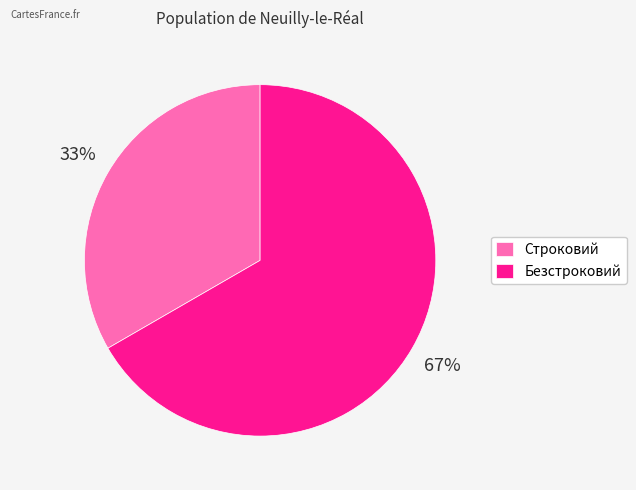

Approximately how many times larger is the value at Строковий compared to Безстроковий?

0.5